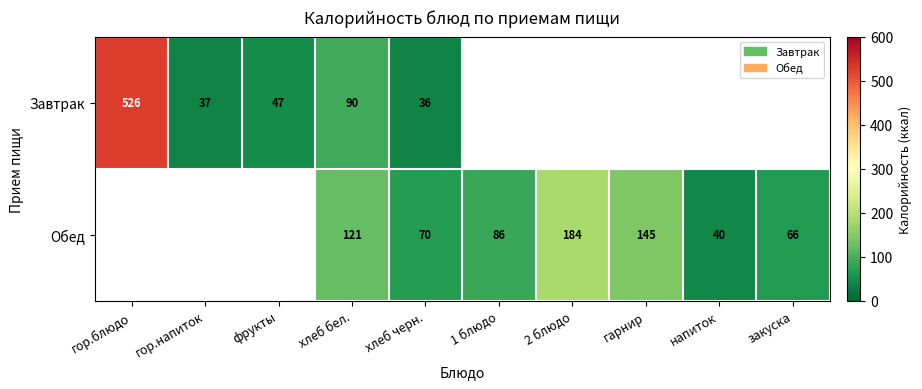

The value of Обед at напиток is 8. True or false?

False